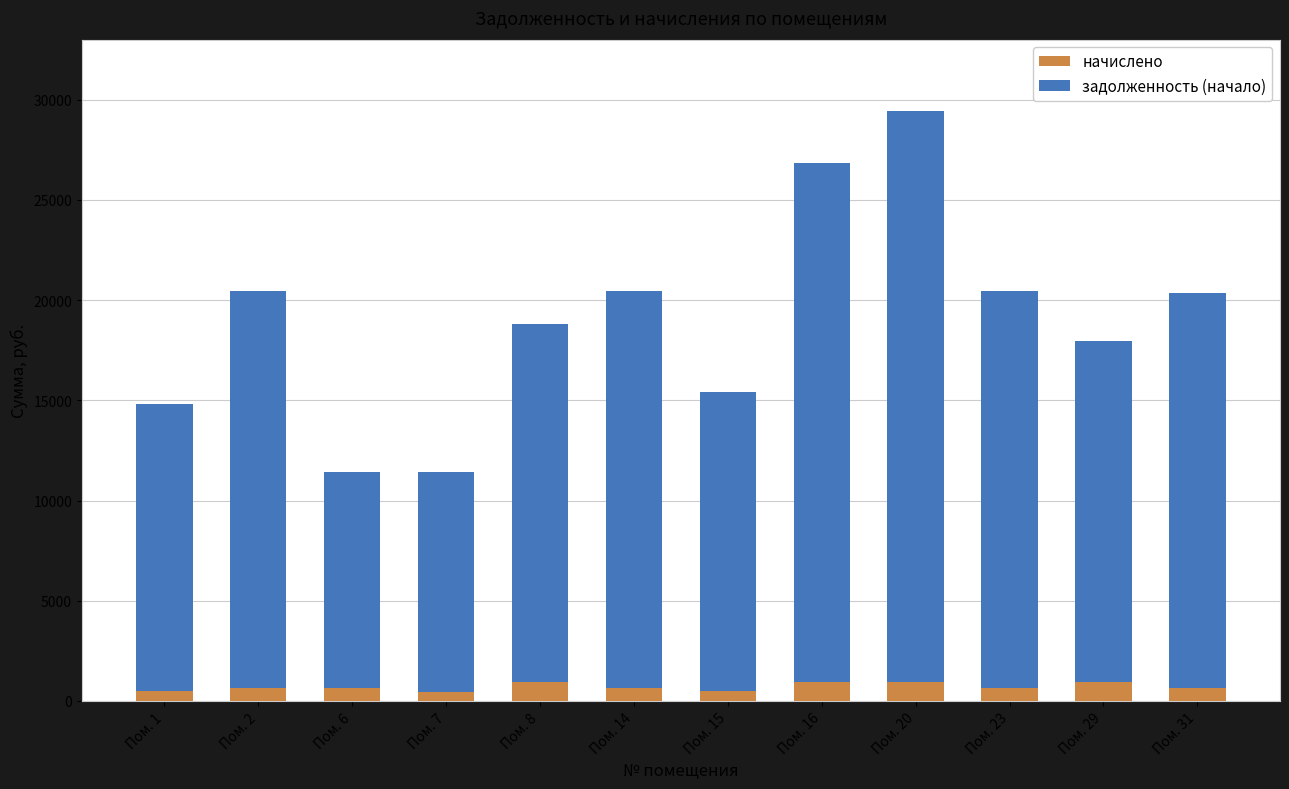

At which category is the sum across all series the highest?

Пом. 20